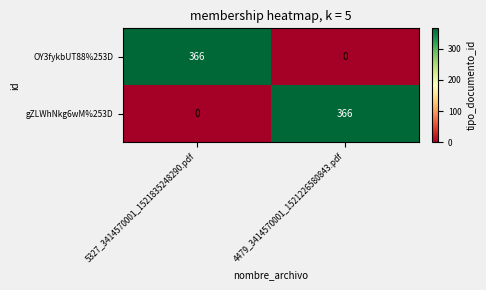

Reading left to right, list all the values displayed in this chart.

OY3fykbUT88%253D: 366	0
gZLWhNkg6wM%253D: 0	366